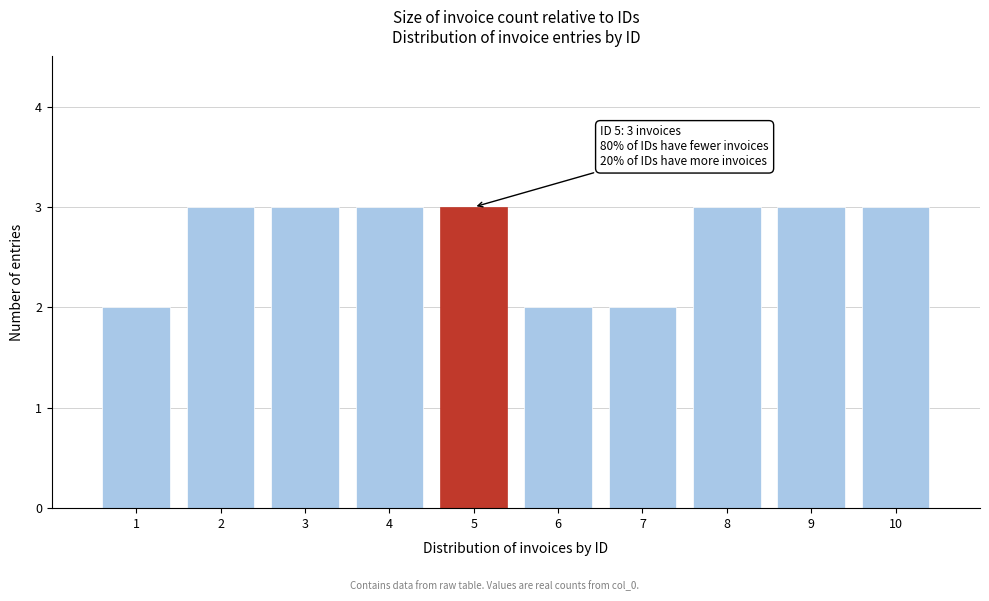

Reading left to right, list all the values displayed in this chart.

1=2	2=3	3=3	4=3	5=3	6=2	7=2	8=3	9=3	10=3